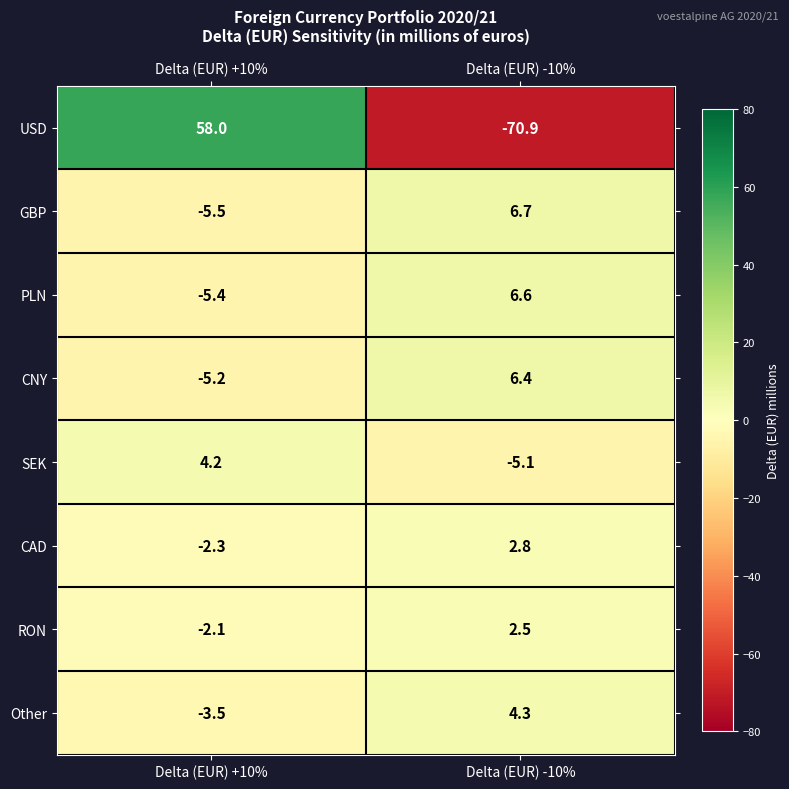

What is the sum of the CNY values at Delta (EUR) +10% and Delta (EUR) -10%?

1.2